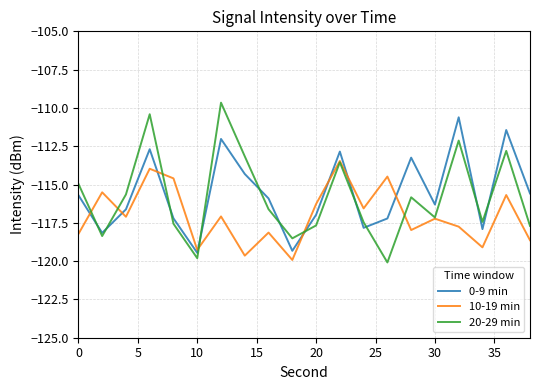

Which series has the widest spread of values?

20-29 min